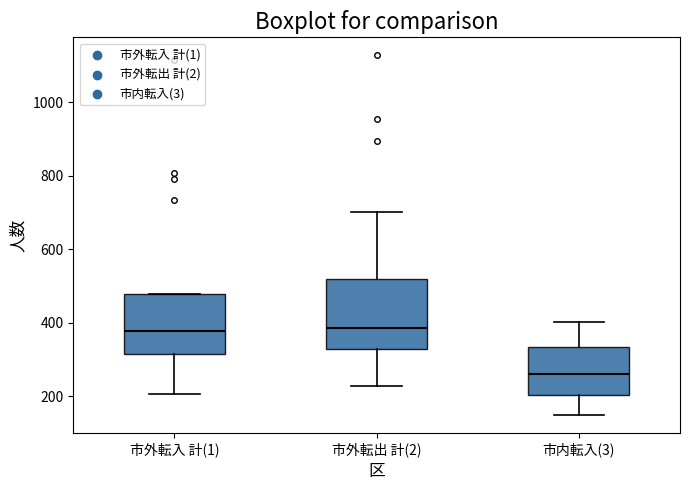

Which box is the tallest, from its lower edge to its upper edge?

市外転出 計(2)